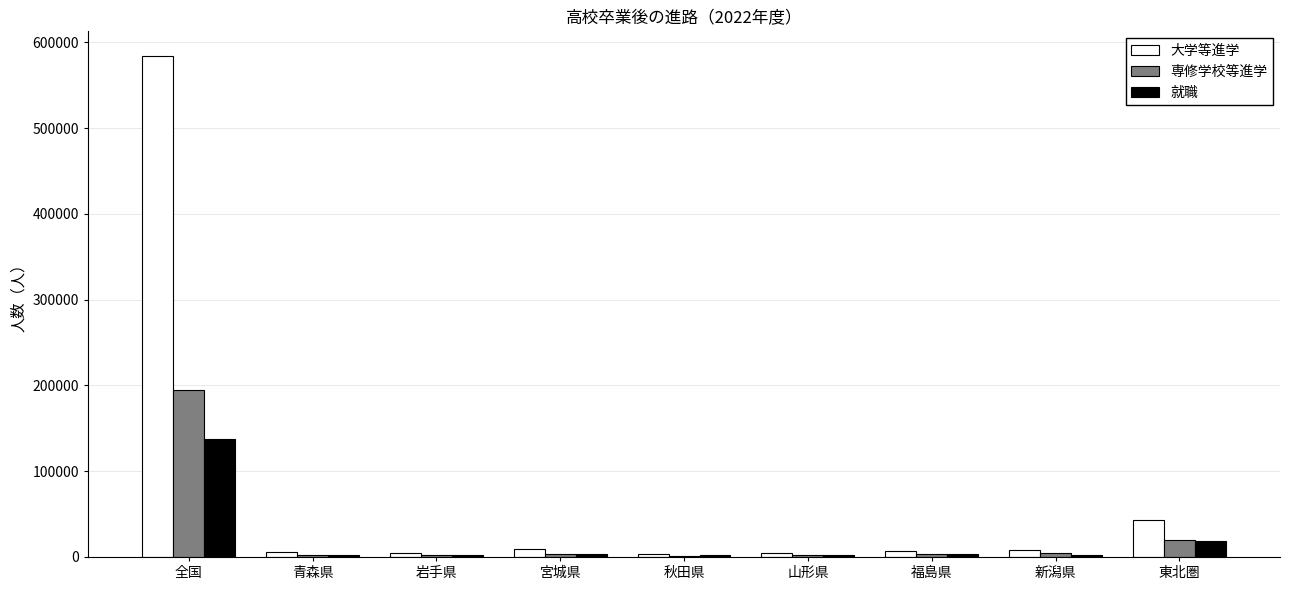

How many distinct data groups are displayed?

3